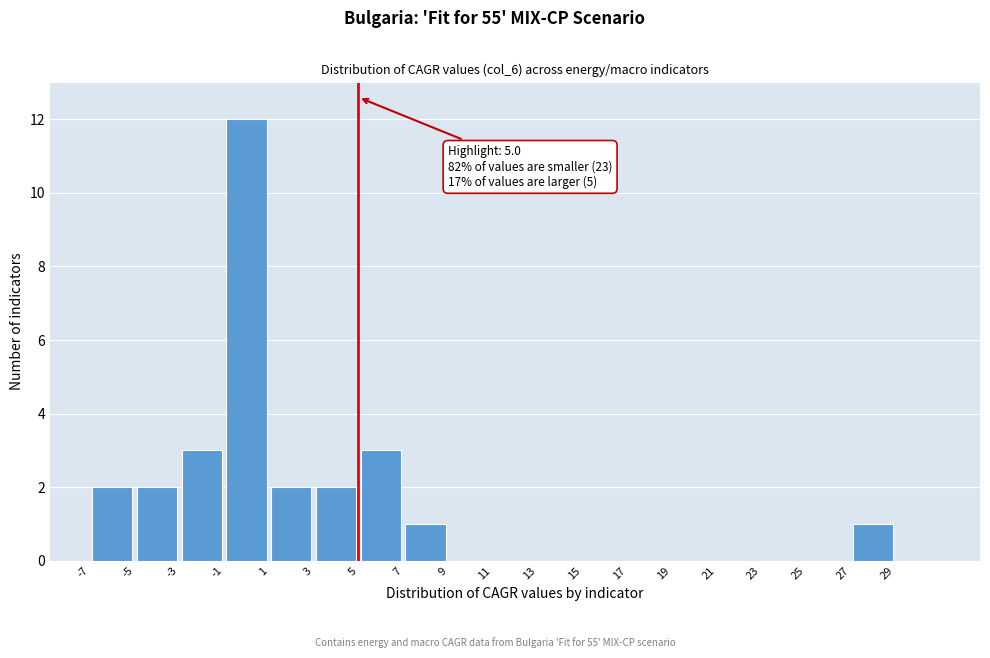

Over which range of the x-axis is the bar tallest?

-1 to 1